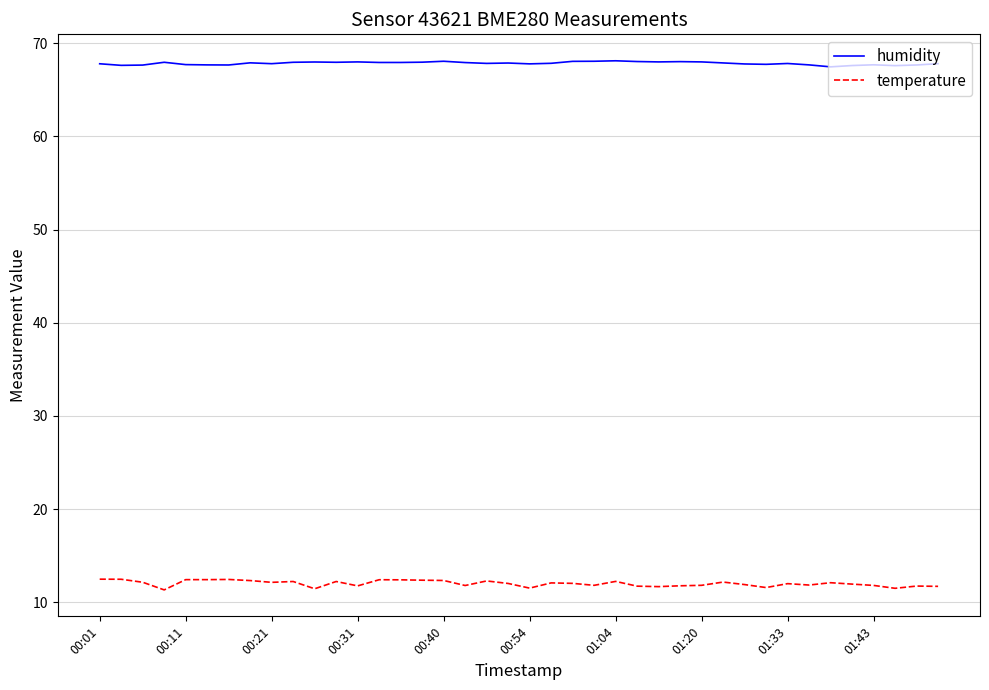

True or false: temperature and humidity cross at least once.

False